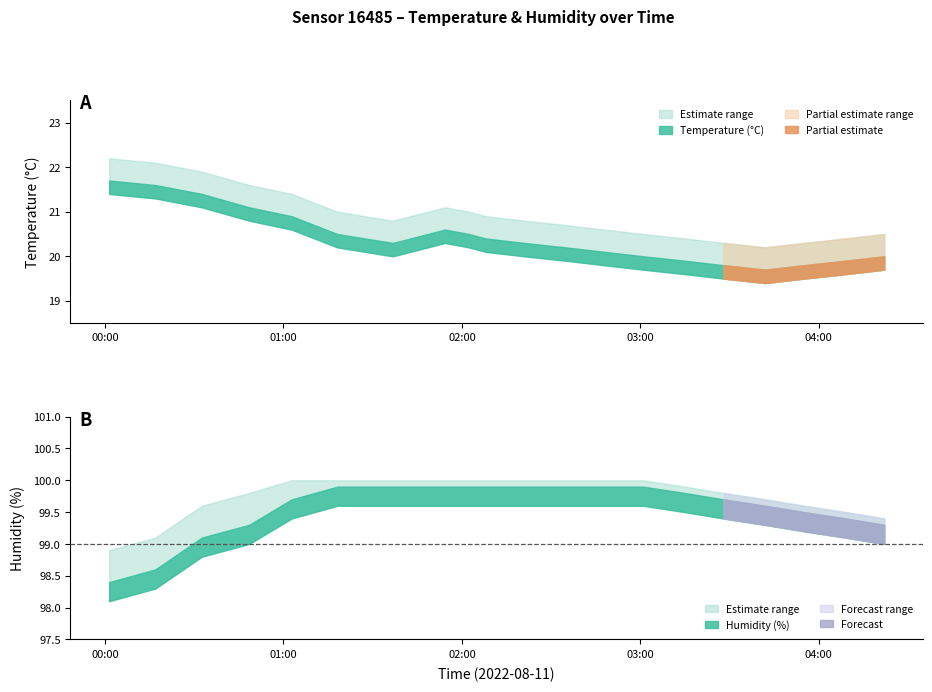

True or false: temperature_upper has more than 2 interior local peaks.

False